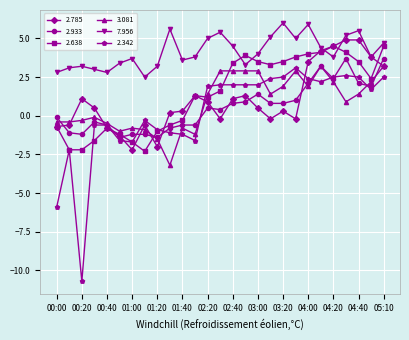

True or false: 2.342 has more than 2 points higher than both neighbors.

True